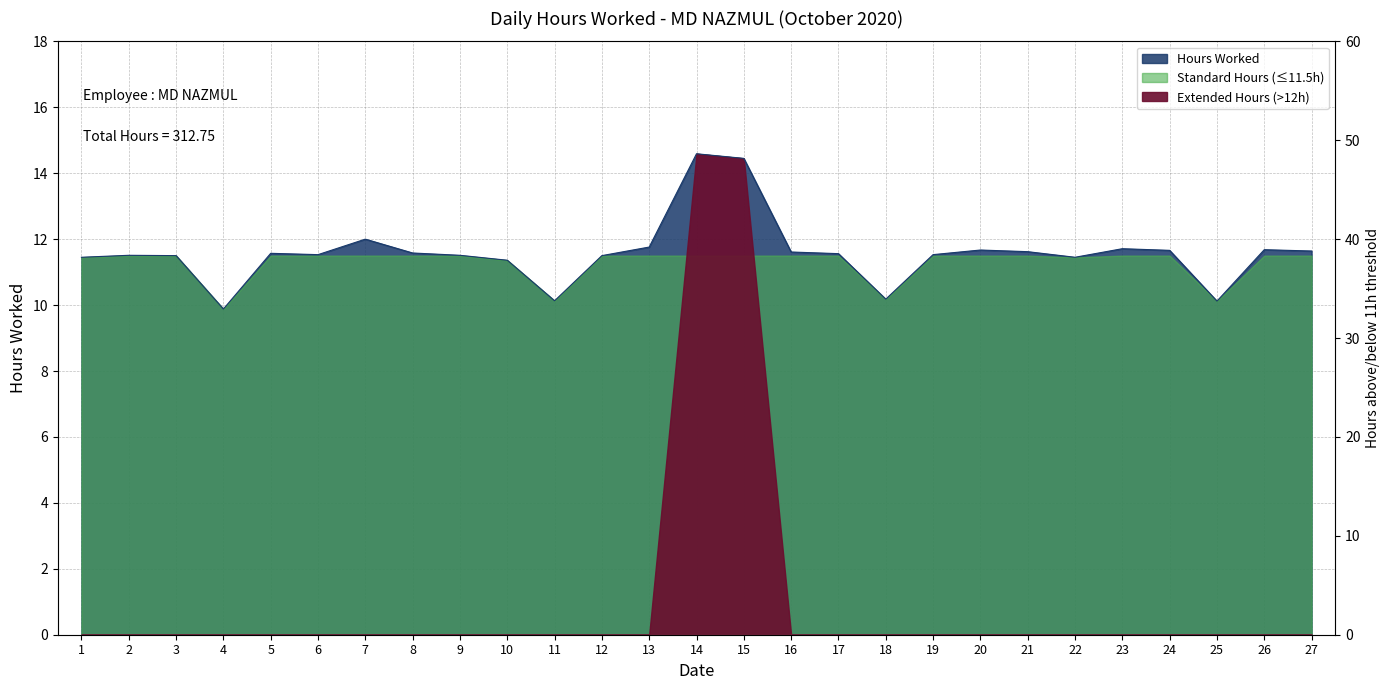

What is the value of the 16th point from the left?

11.6